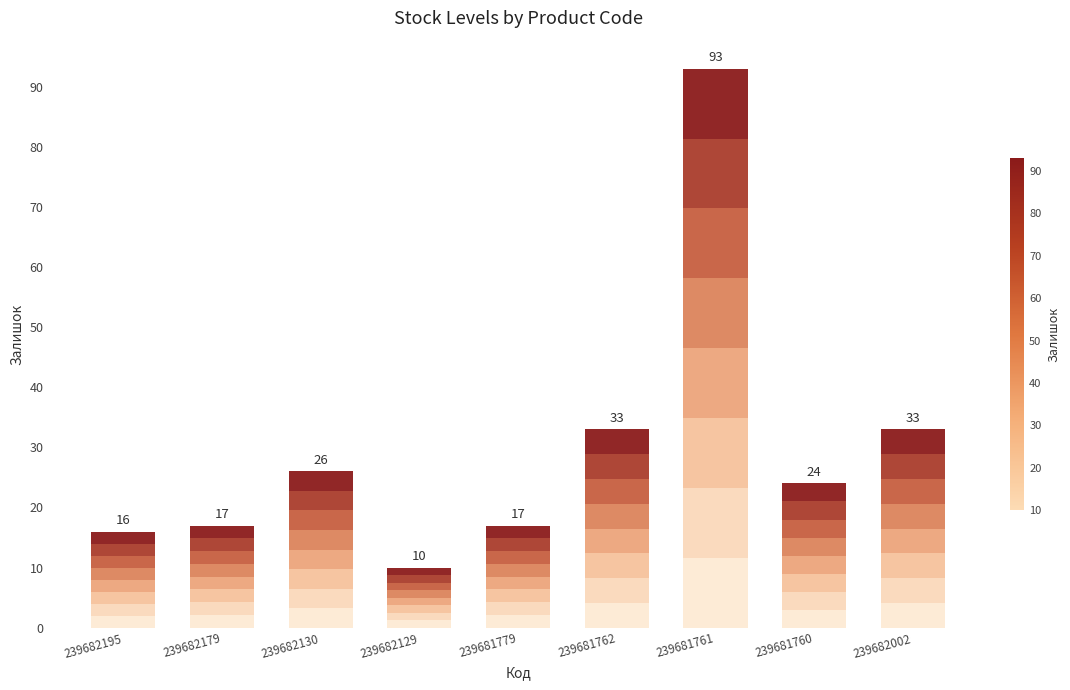

Where is the data nearest to the value 51?

239681762